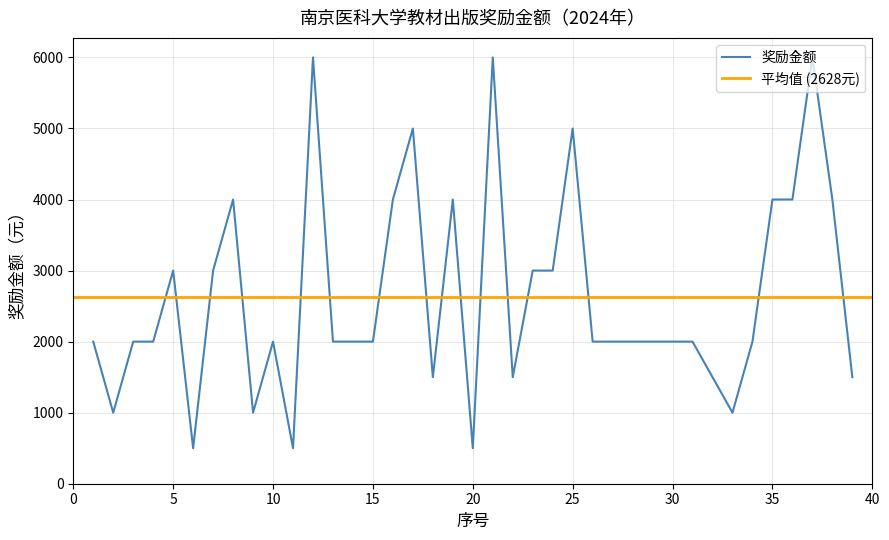

What is the value of the 32nd point from the left?

1500